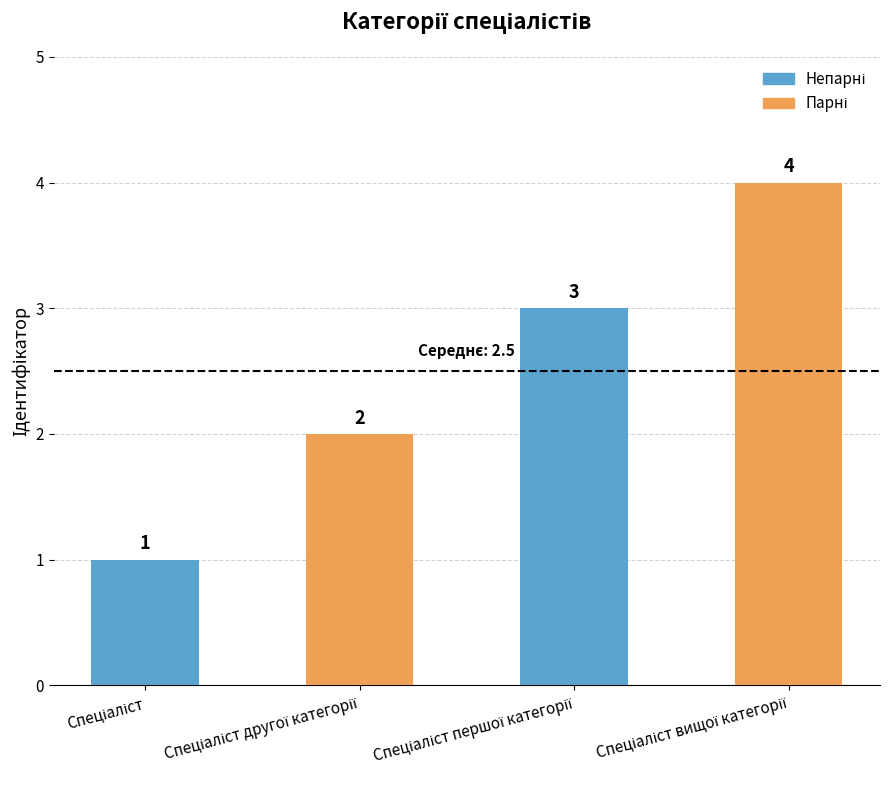

Does the chart contain any negative values?

No